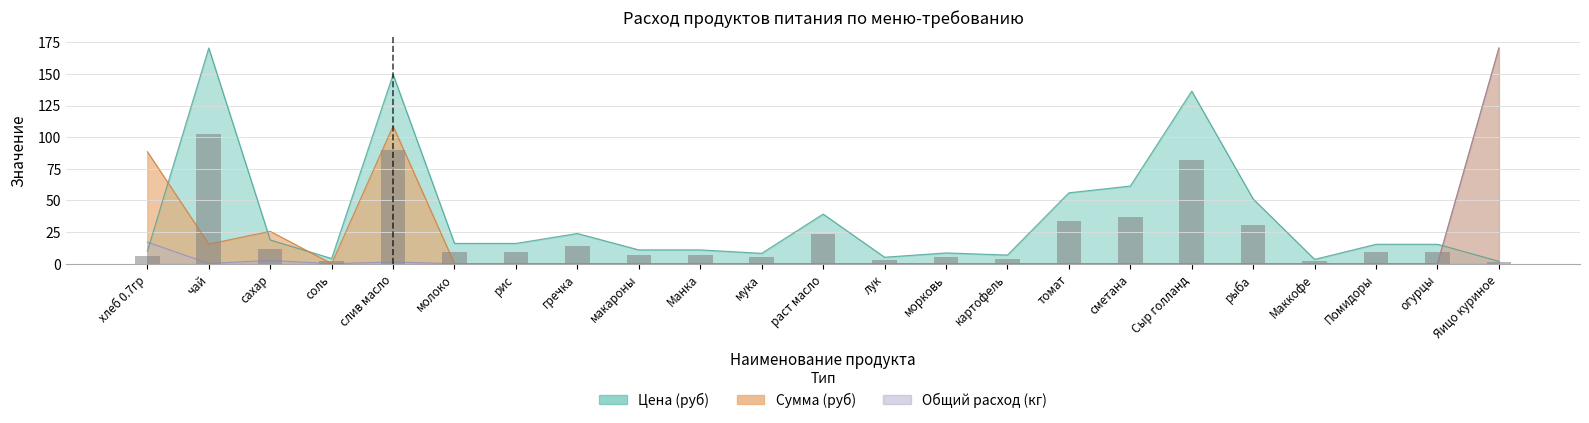

What is the sum of all Сумма (руб) values?

409.0